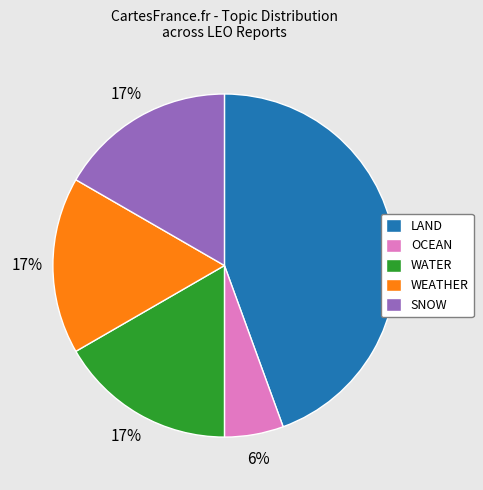

Do SNOW and OCEAN together represent more than half of the pie?

No